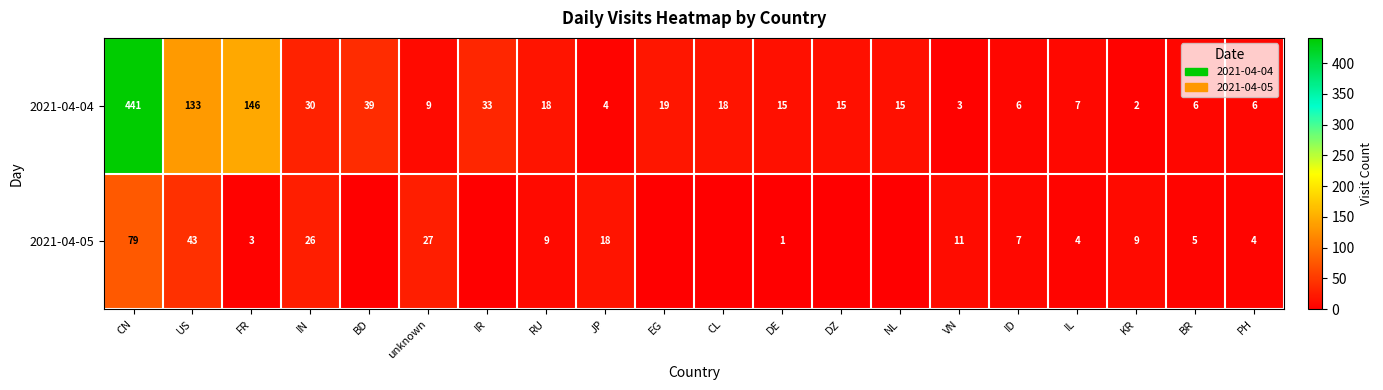

At how many categories does at least one series exceed 300?

1